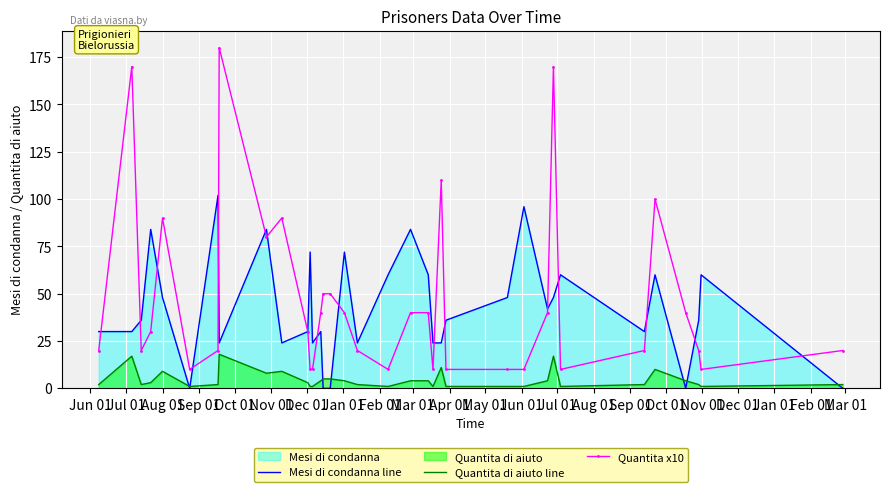

Rank the series by their maximum value, from highest to lowest.

Quantita x10, Mesi di condanna line, Quantita di aiuto line